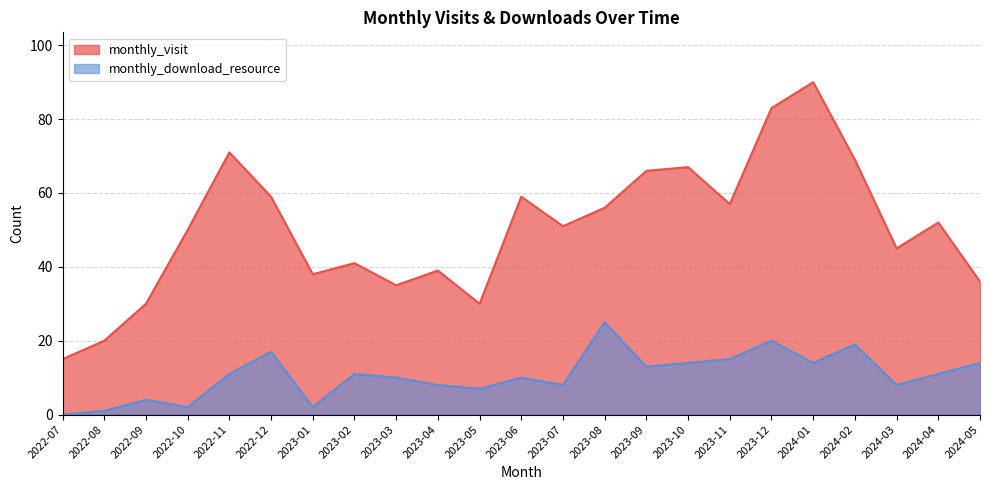

True or false: monthly_download_resource and monthly_visit intersect in this chart.

False